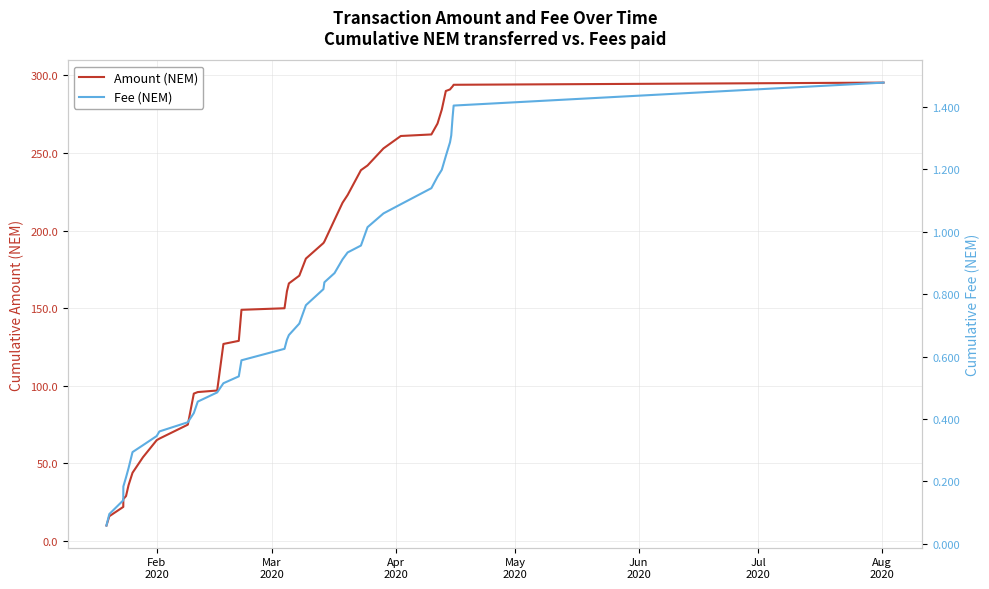

Count the number of categories in the chart.

40